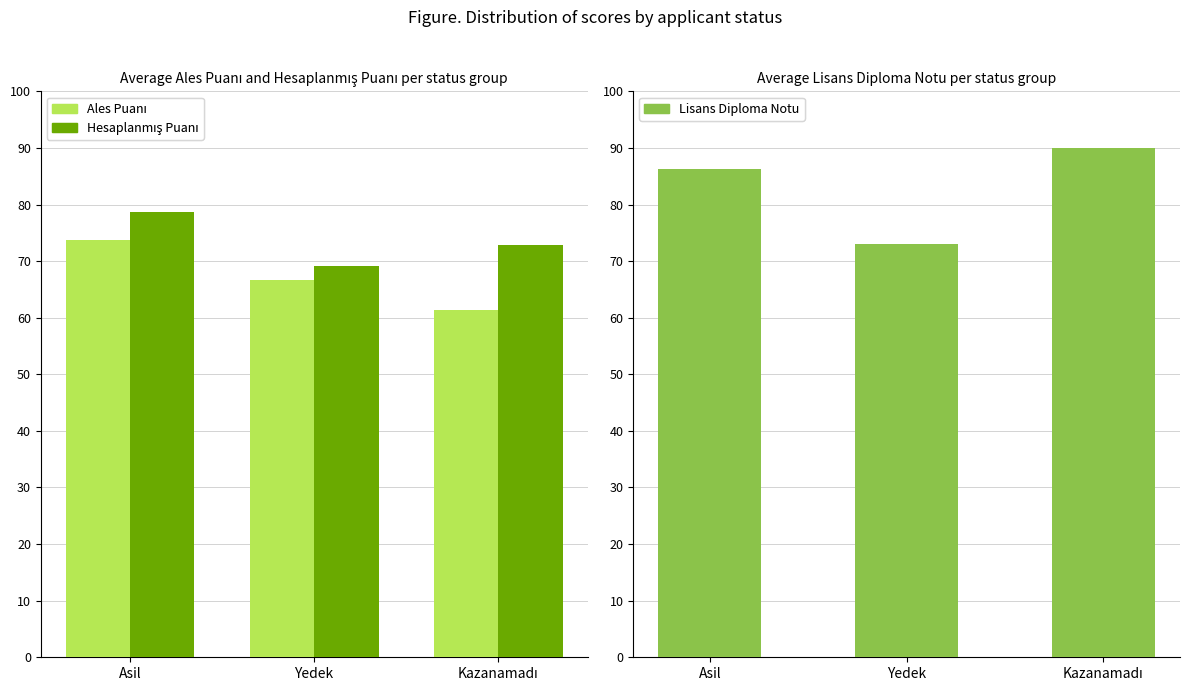

What is the sum of the Ales Puanı values at Asil and Kazanamadı?

135.2